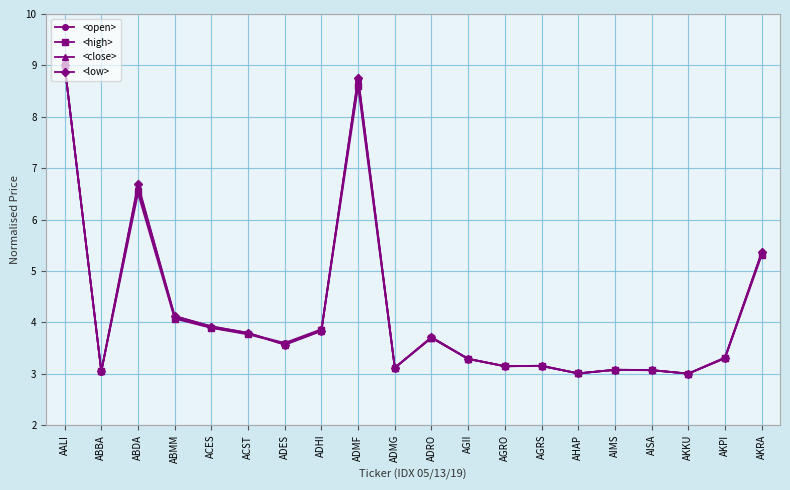

What is the sum of the <low> values at AKRA and AGRS?

8.5